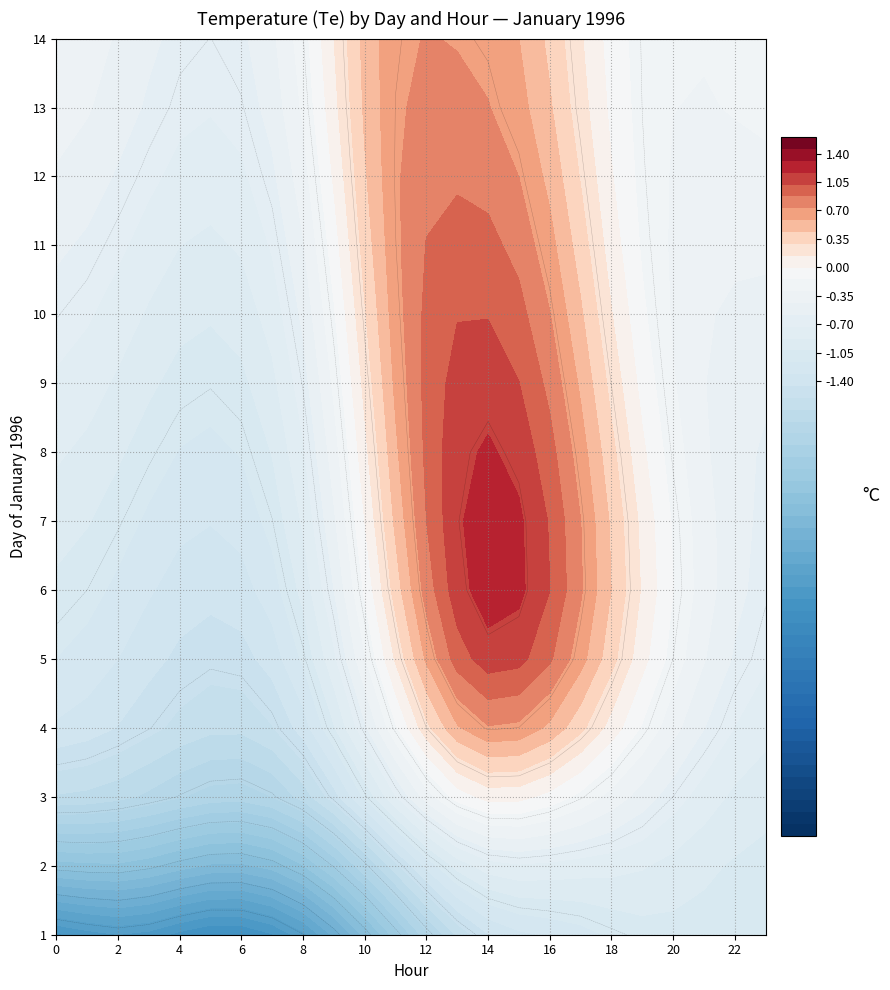

What is the greatest value displayed?

1.5